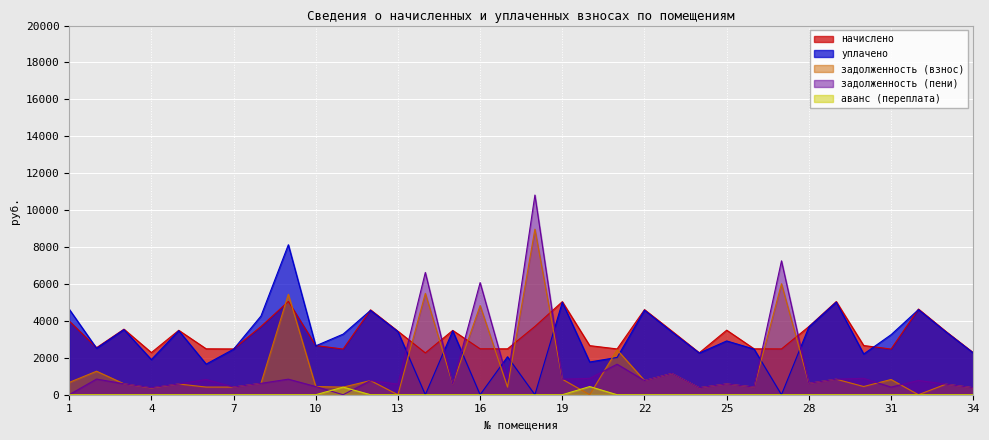

Where is the first local minimum for задолженность (взнос)?

4